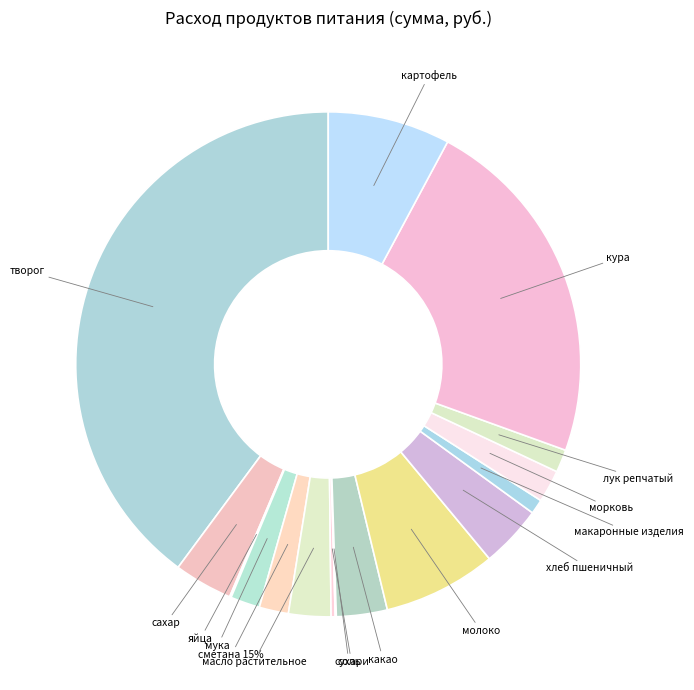

What percentage is the мука slice, to the nearest percent?

2%